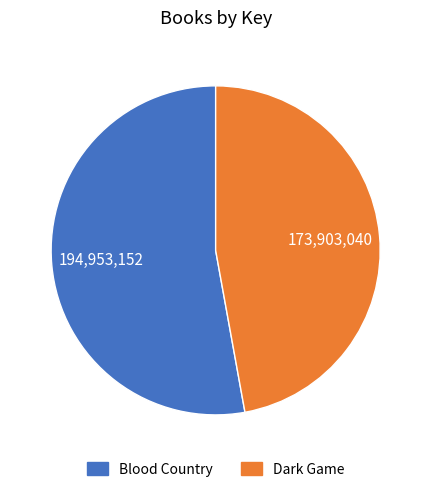

What is the smallest slice in the pie chart?

Dark Game